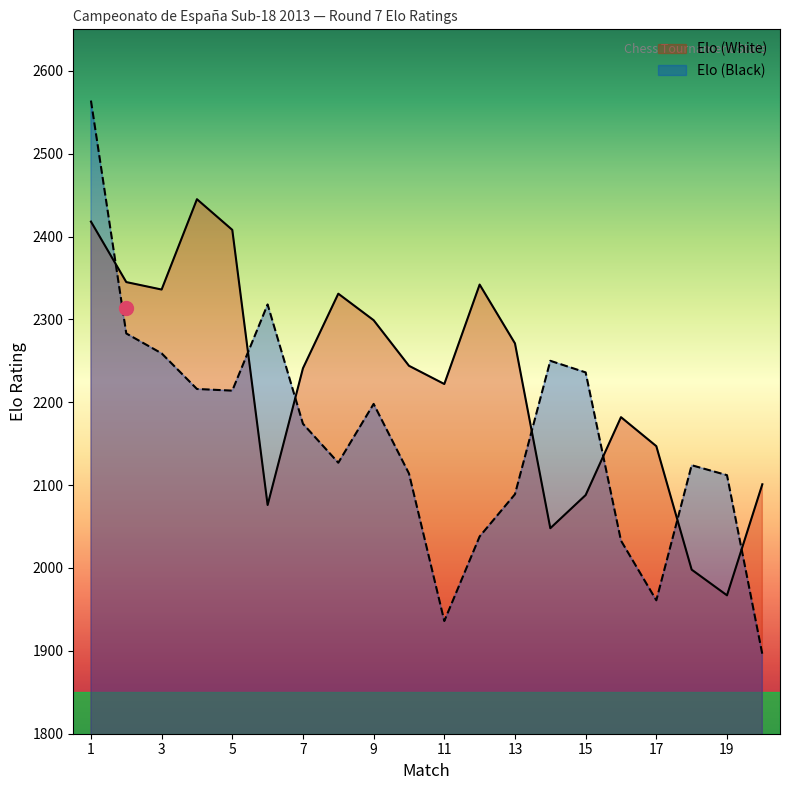

How many values in the Elo (Black) series exceed 2174?

9